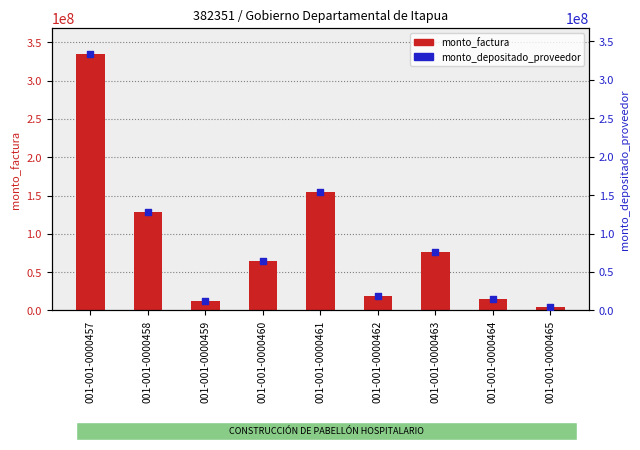

What is the total value across all series at 001-001-0000457?

669535312